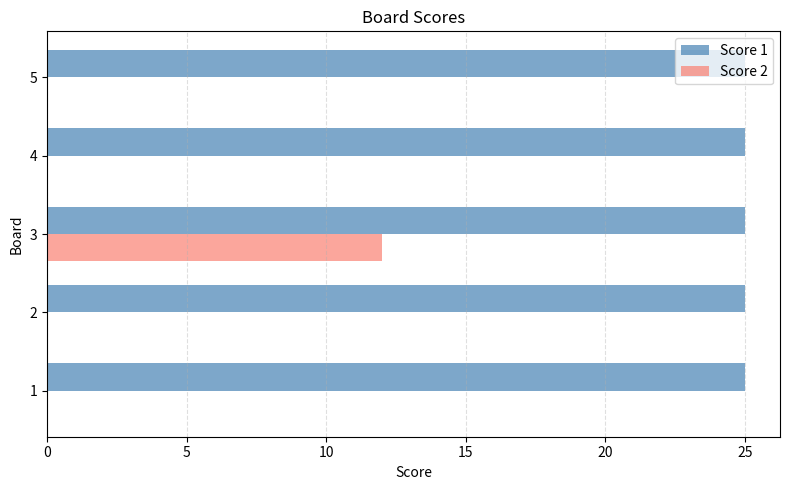

What is the maximum value for Score 1?

25